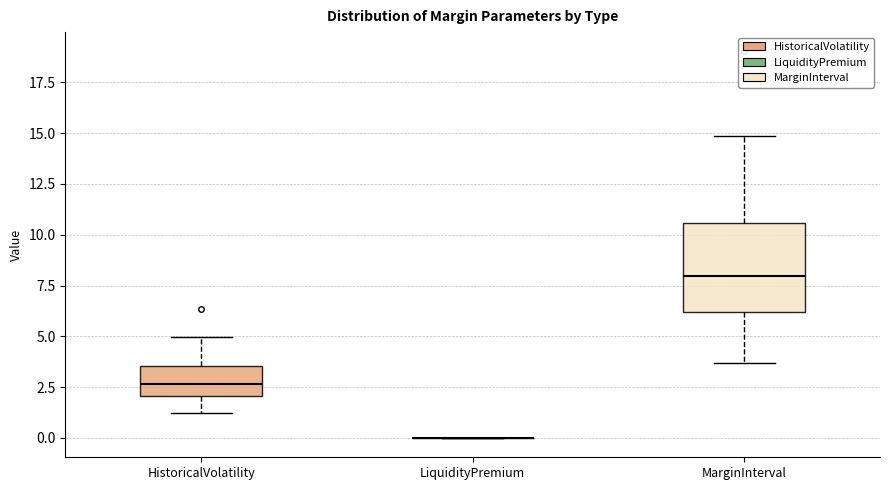

Reading left to right, read every box against the y-axis: the position of its median line, the range the box covers, and the ends of its whiskers. The values are not printed on the chart, so give them approximately, as read against the axis.

HistoricalVolatility: median 2.5, box 2.0 to 3.5, whiskers 1.0 to 5.0
LiquidityPremium: box collapsed to a line at 0.0, whiskers 0.0 to 0.0
MarginInterval: median 8.0, box 6.0 to 10.5, whiskers 3.5 to 15.0